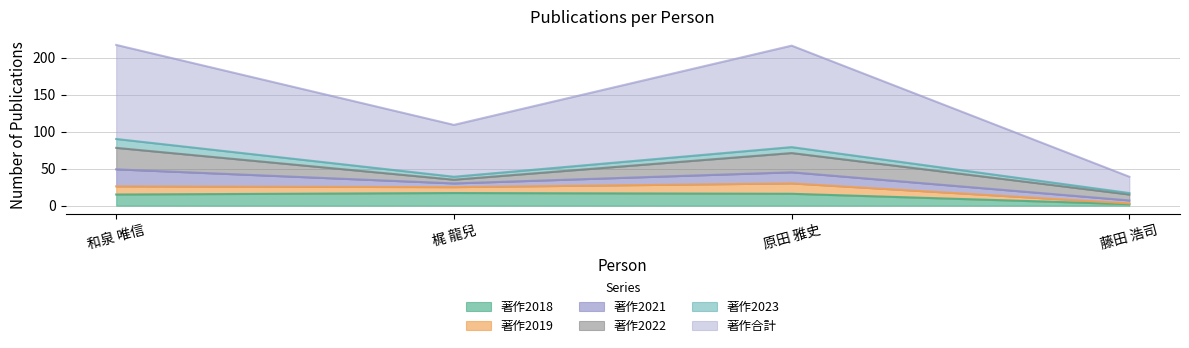

Reading left to right, what are all the values shown in this chart?

著作2018: 和泉 唯信=15	梶 龍兒=17	原田 雅史=16	藤田 浩司=2
著作2019: 和泉 唯信=11	梶 龍兒=8	原田 雅史=14	藤田 浩司=1
著作2021: 和泉 唯信=23	梶 龍兒=5	原田 雅史=15	藤田 浩司=4
著作2022: 和泉 唯信=29	梶 龍兒=5	原田 雅史=26	藤田 浩司=8
著作2023: 和泉 唯信=12	梶 龍兒=4	原田 雅史=8	藤田 浩司=2
著作合計: 和泉 唯信=127	梶 龍兒=70	原田 雅史=137	藤田 浩司=22